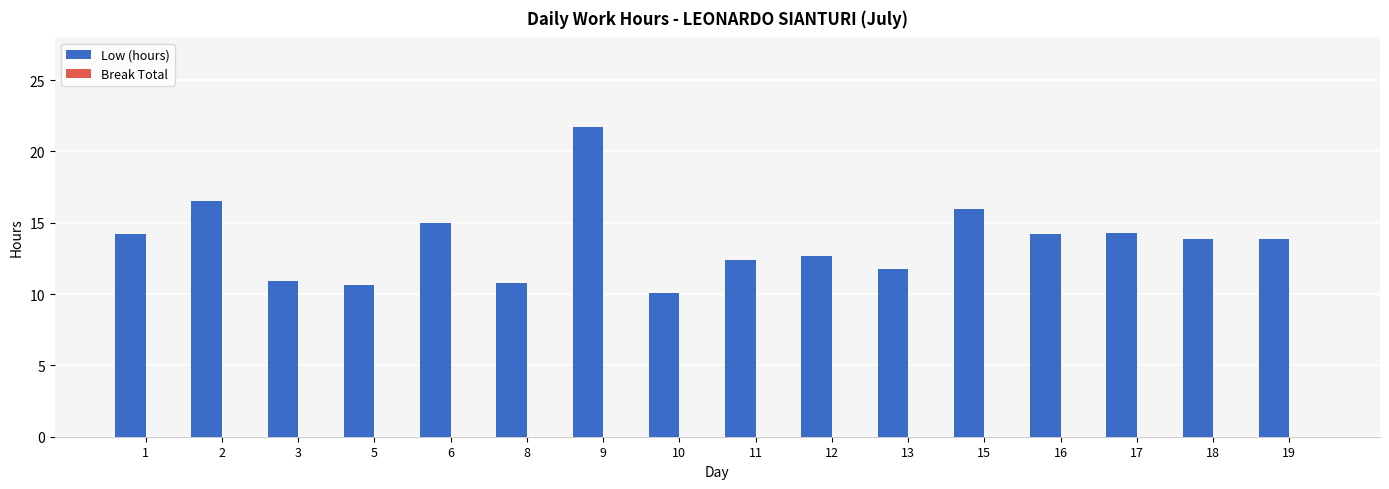

What is the maximum value shown in the chart?

21.8